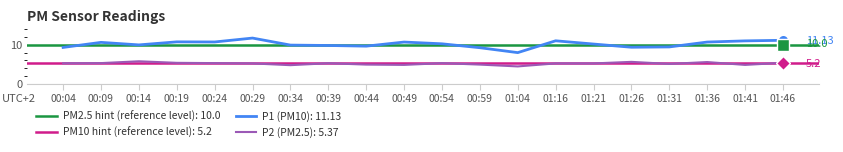

Where is the first local minimum for P1?

00:14